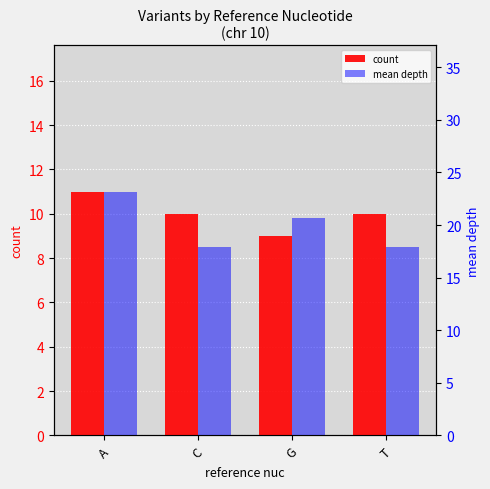

The value of mean depth at C is 12.1. True or false?

False